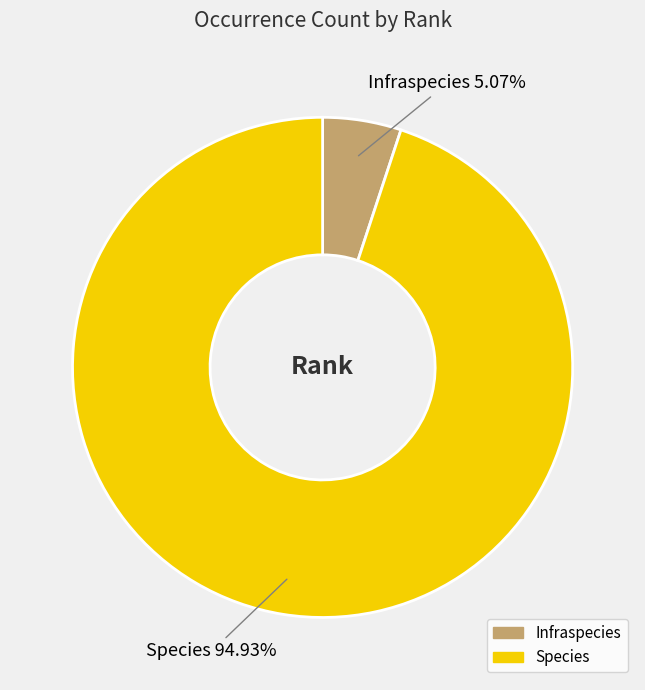

What is the ratio of the value at Species to the value at Infraspecies?

18.7